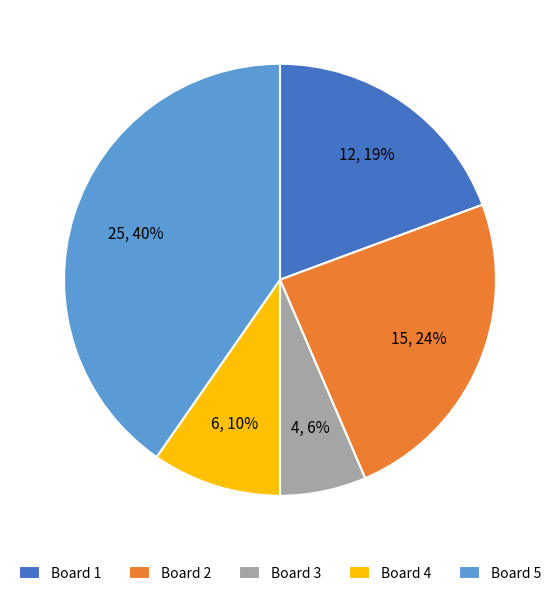

How many segments does this pie chart have?

5